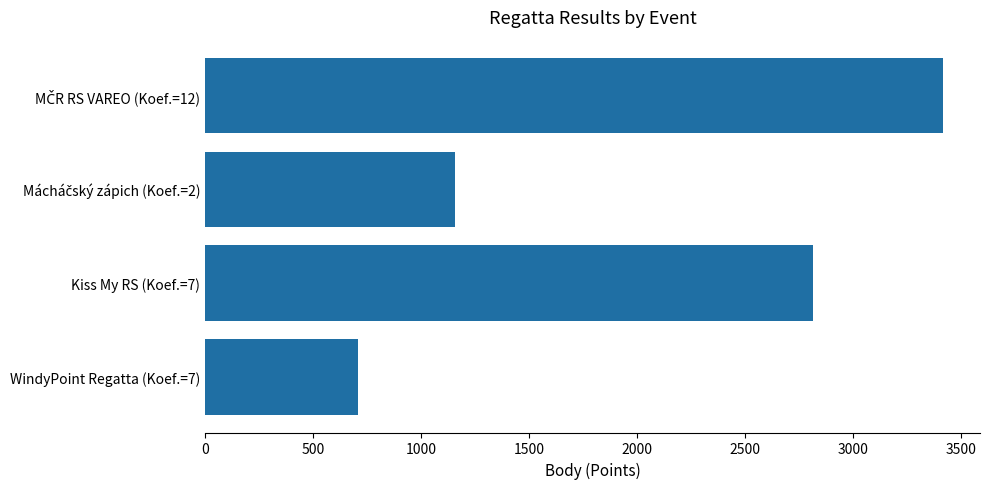

Is it true that the value at Kiss My RS (Koef.=7) is 2814?

True